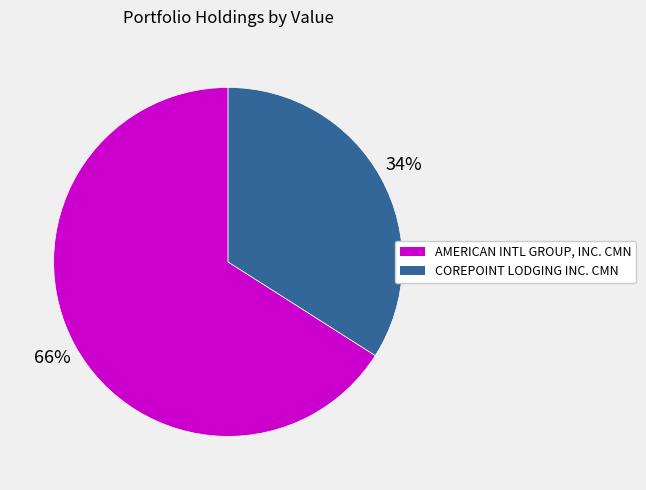

Rank the categories by value from highest to lowest.

AMERICAN INTL GROUP, INC. CMN, COREPOINT LODGING INC. CMN